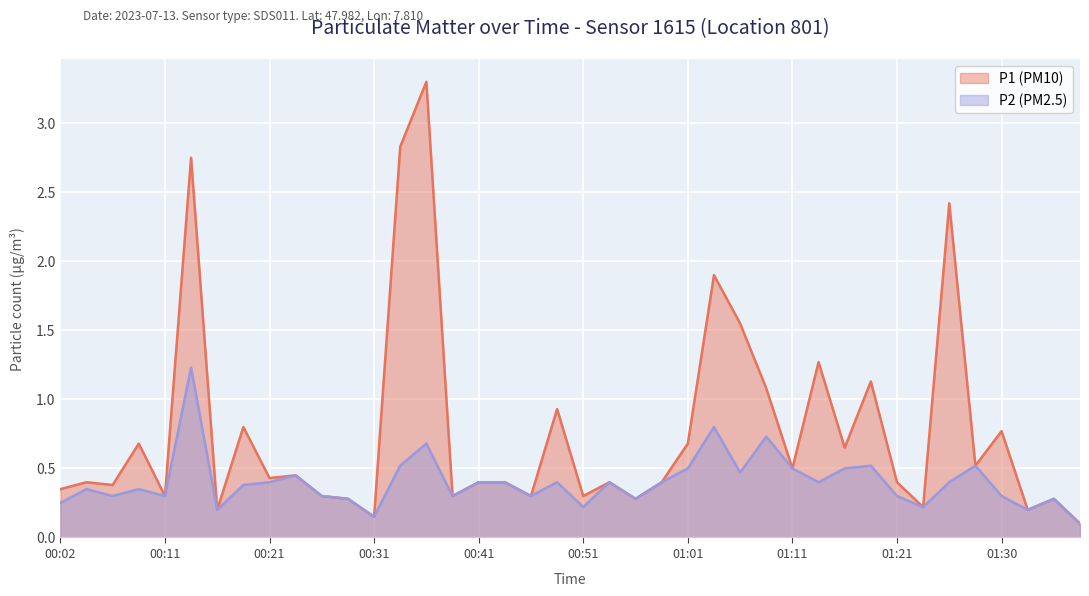

What position from the right is 00:21?

32